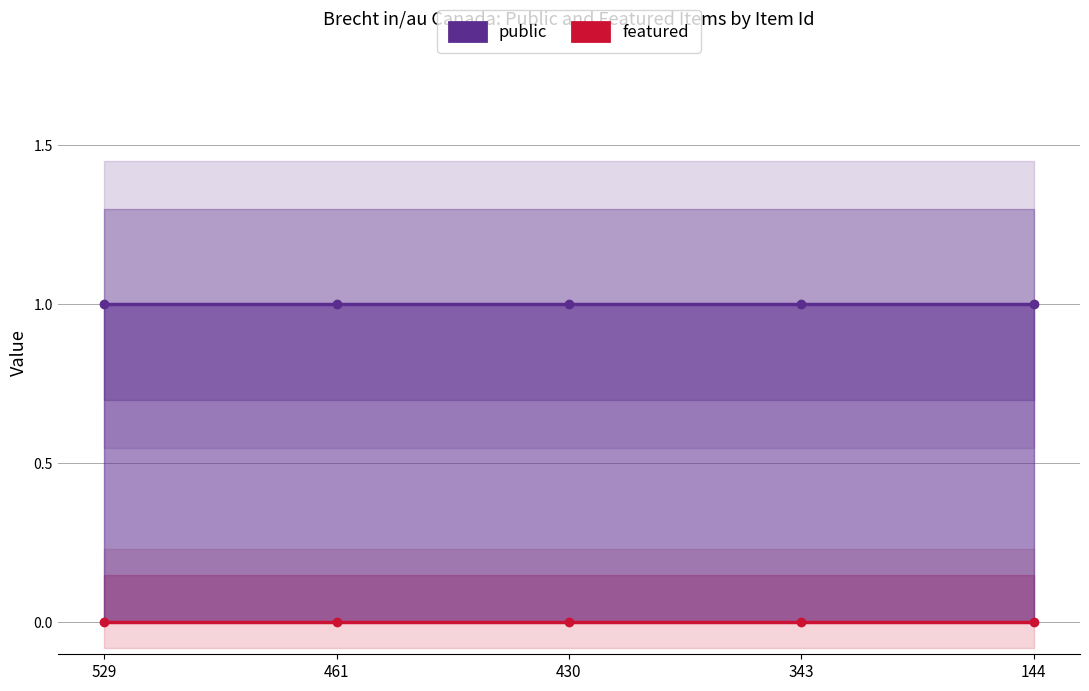

Which series has the largest total across all categories?

public